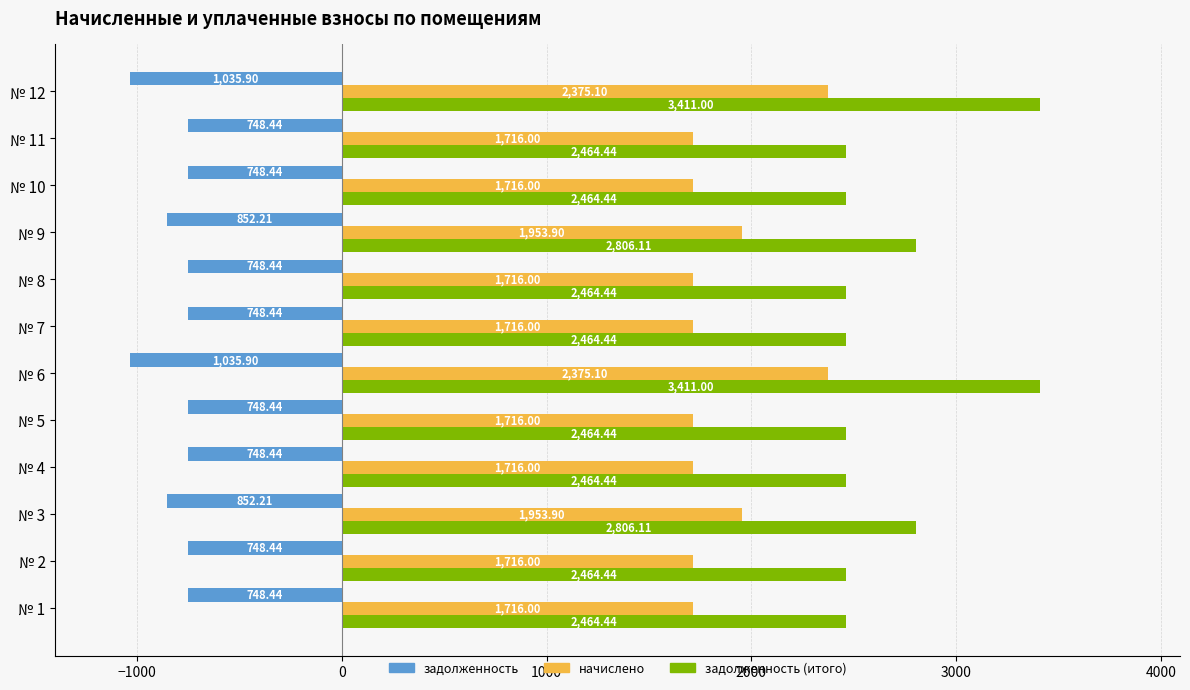

What is the smallest value displayed?

-1035.9